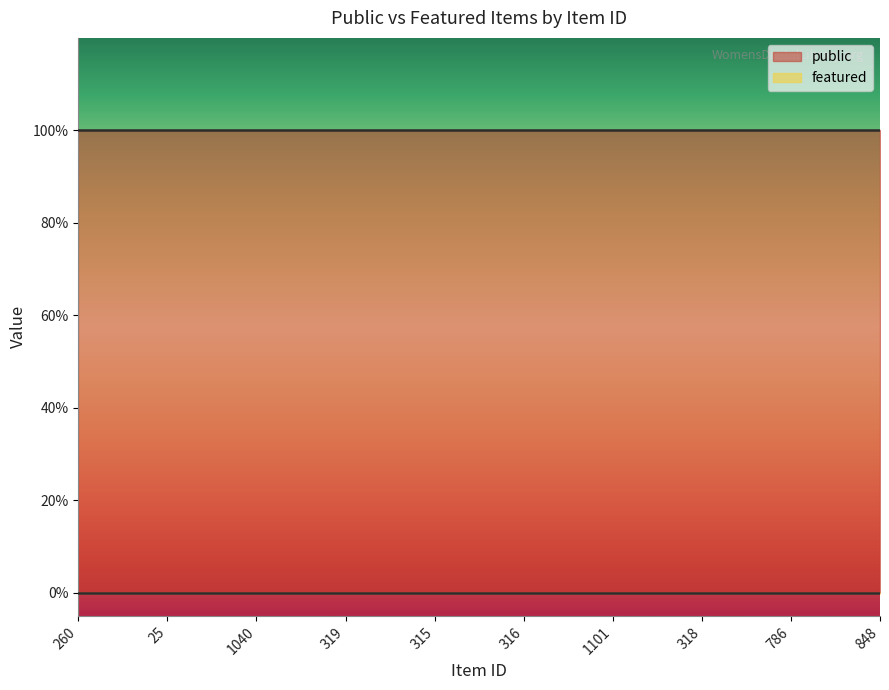

At which category does the chart reach its minimum across all series?

260